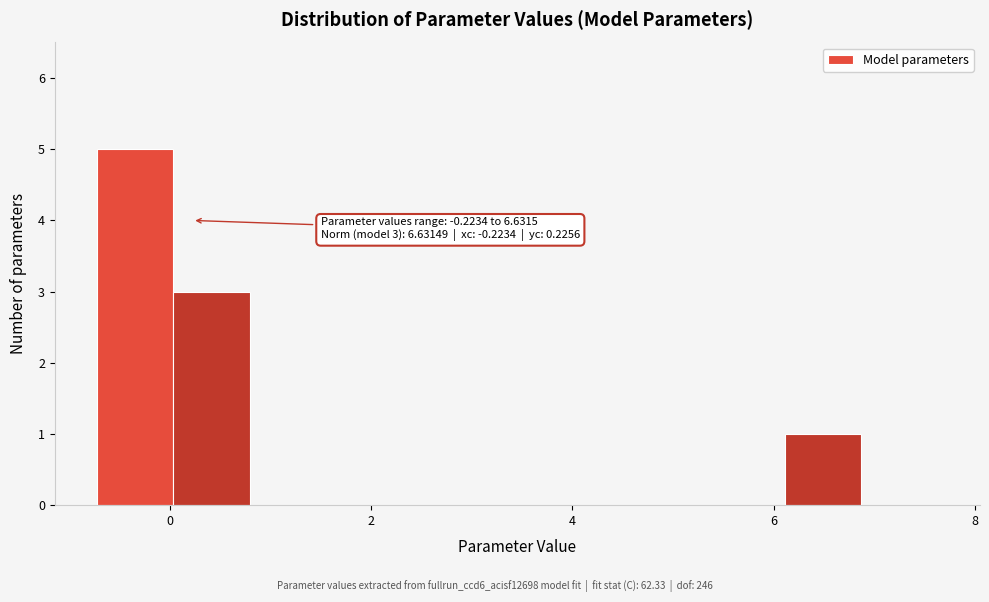

Around what value on the x-axis is the tallest bar? Give the approximate position of its centre, as read against the axis.

-0.4